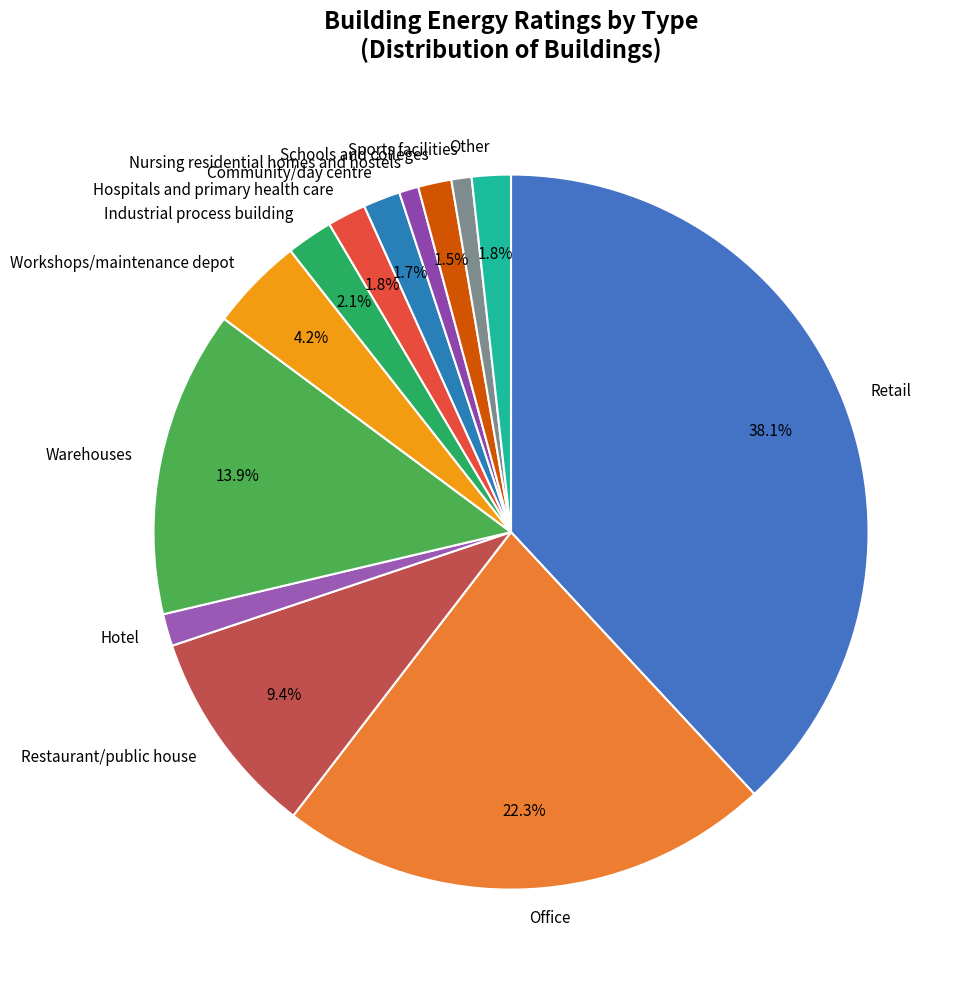

The Sports facilities slice represents 11% of the pie. True or false?

False